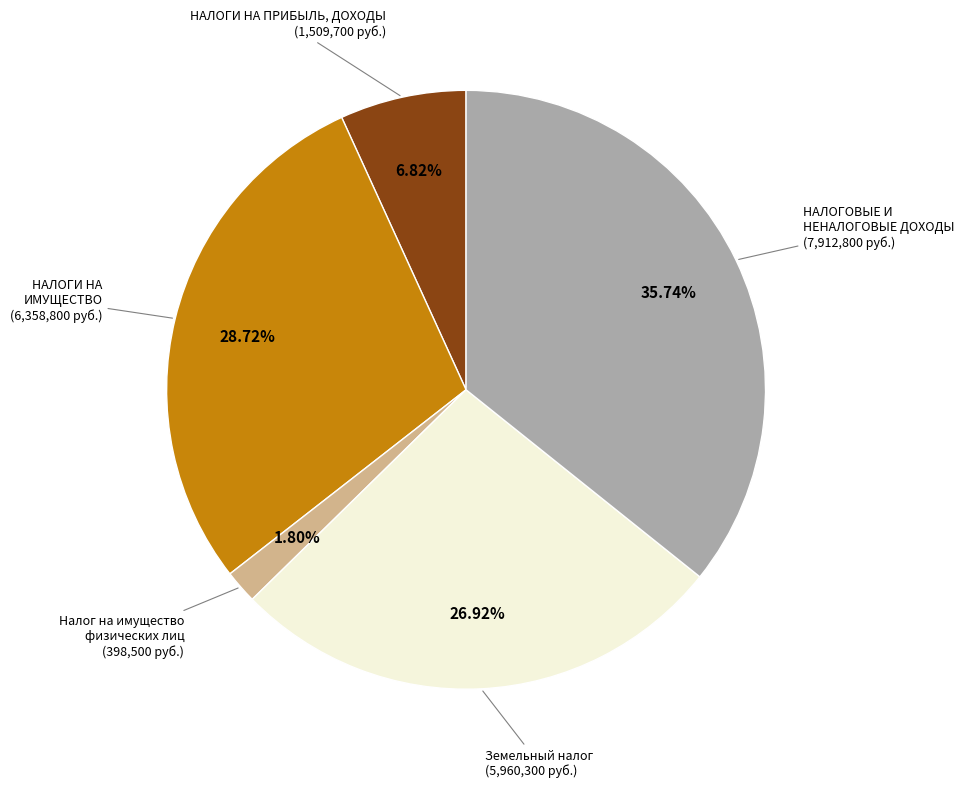

Is there a majority slice in this chart?

No